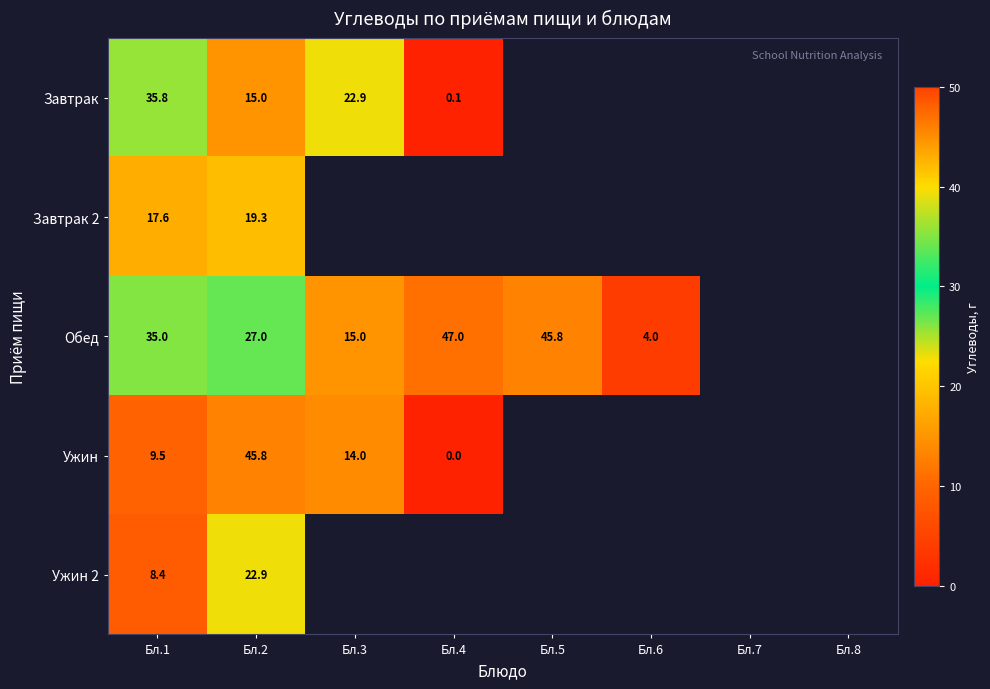

What is the maximum value shown in the chart?

47.0